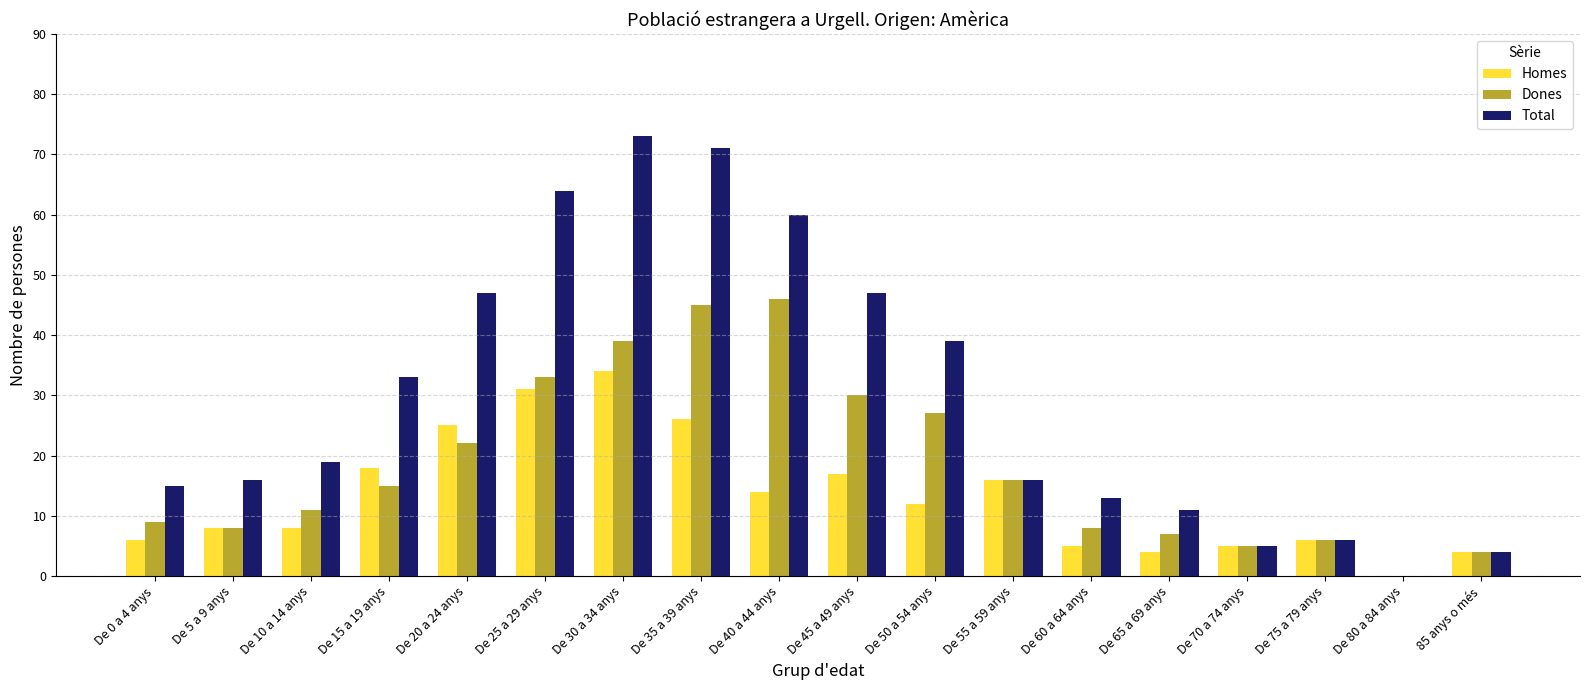

What is the spread (max minus min) of values at De 65 a 69 anys?

7